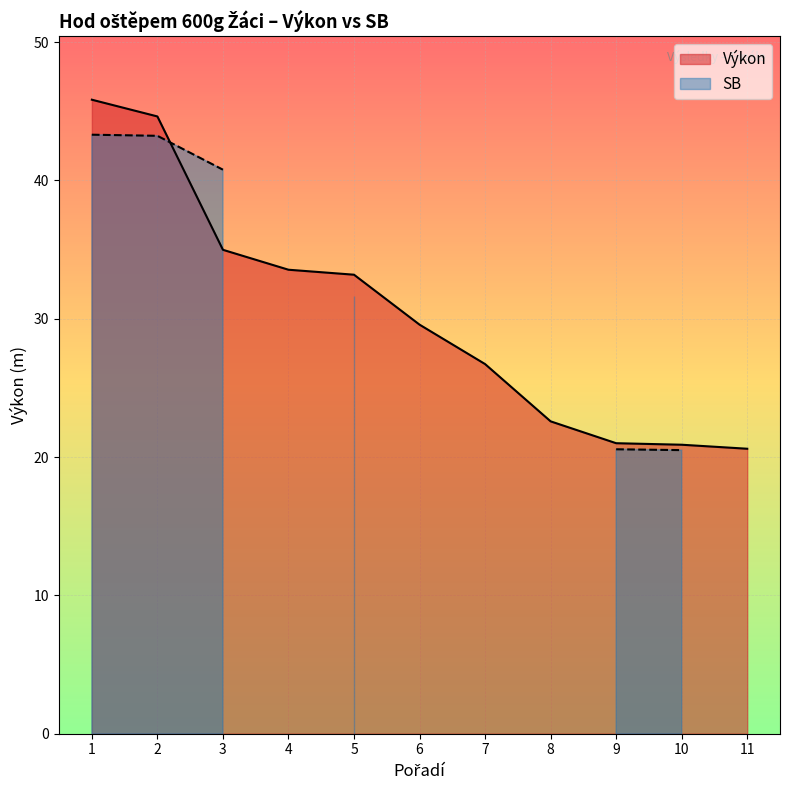

The chart shows a value of 35.0 at 9. True or false?

False